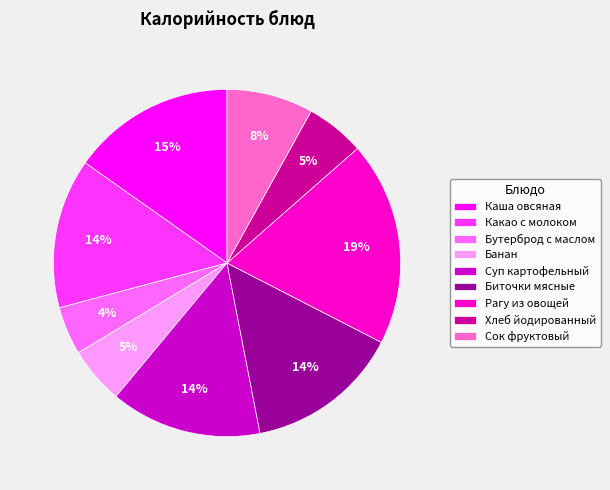

What is the ratio of the value at Бутерброд с маслом to the value at Каша овсяная?

0.3